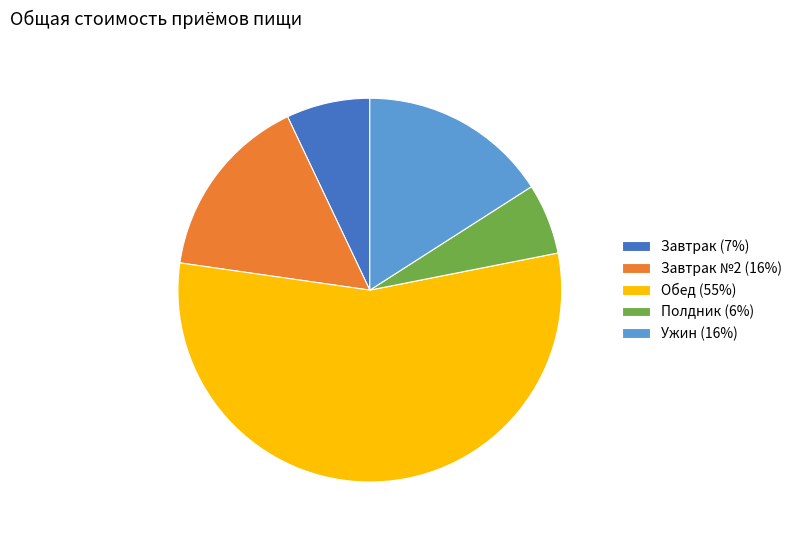

Which category accounts for the majority?

Обед (55%)